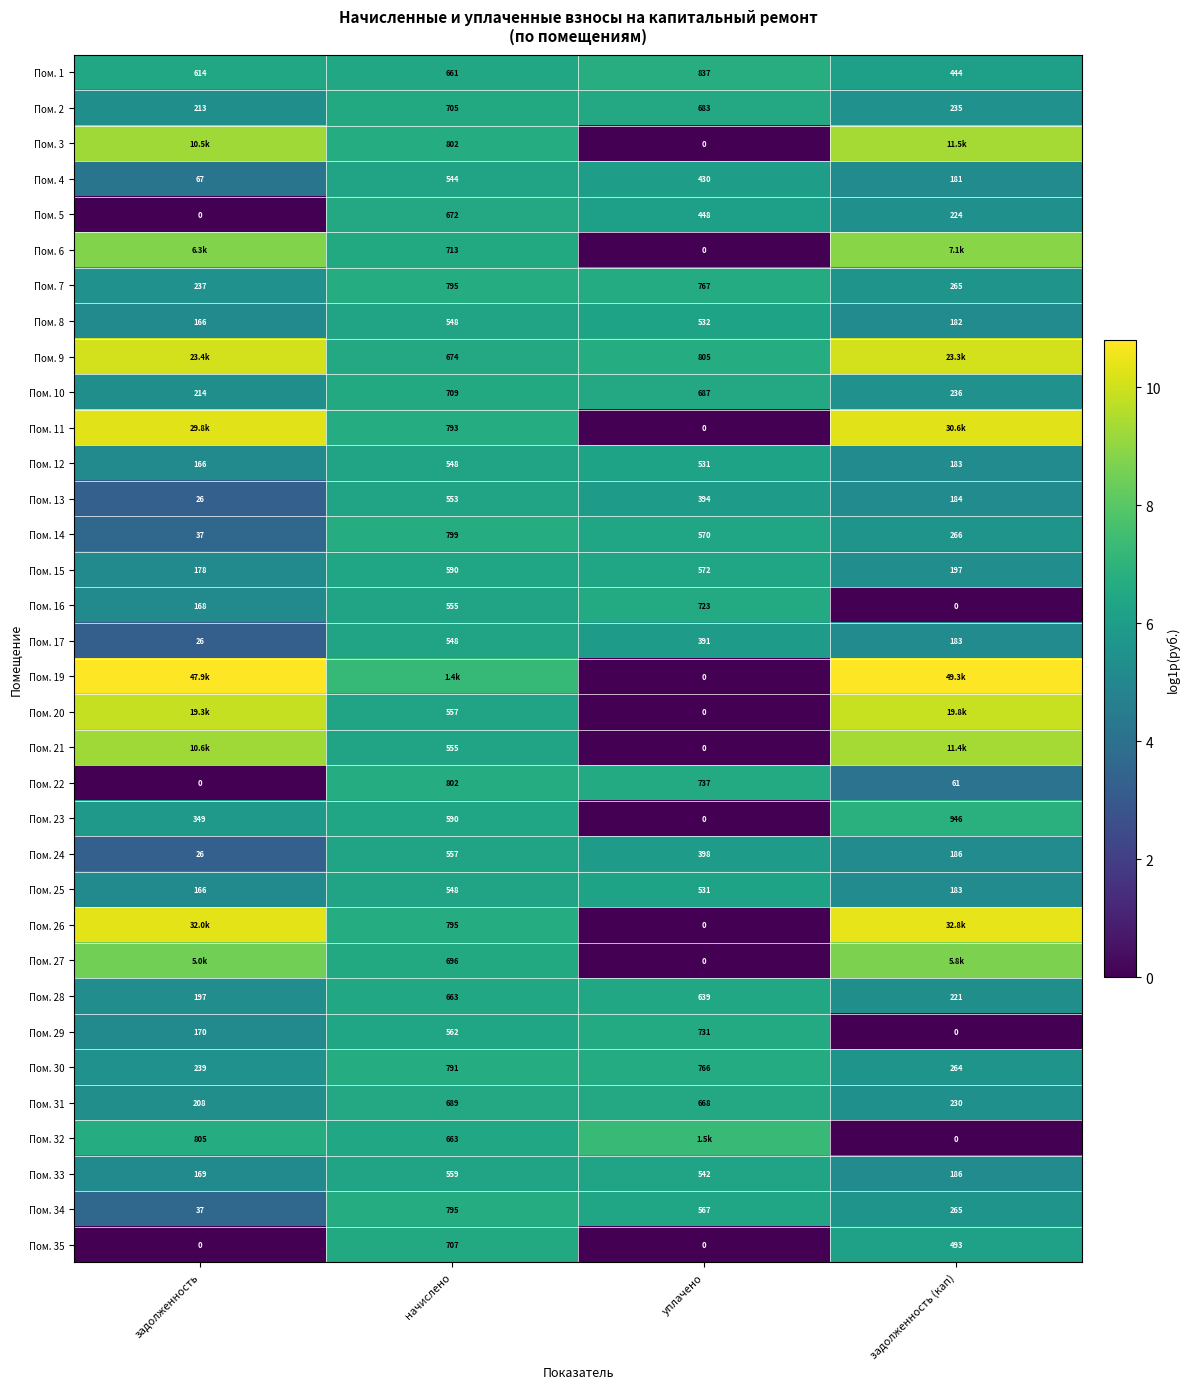

At which label does Пом. 22 reach its peak?

начислено